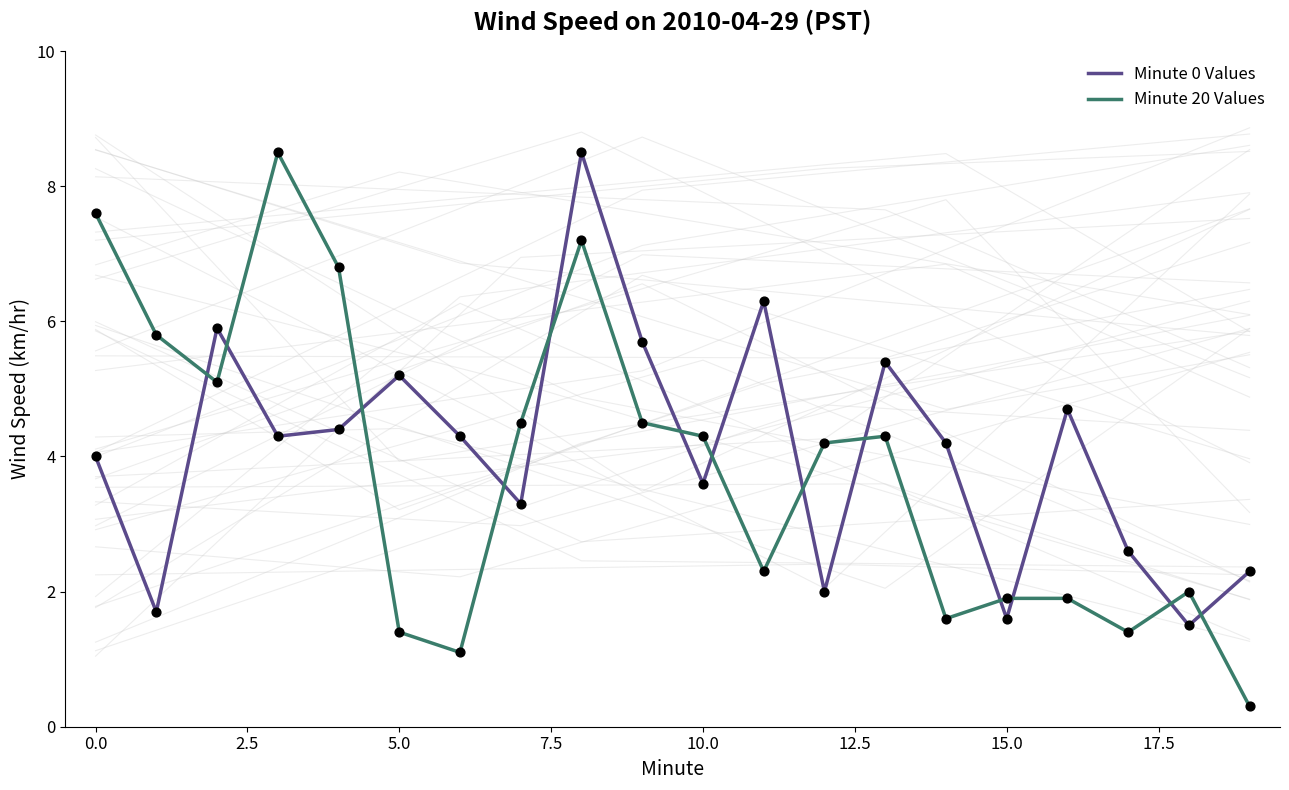

Which series has the largest total across all categories?

Minute 0 Values